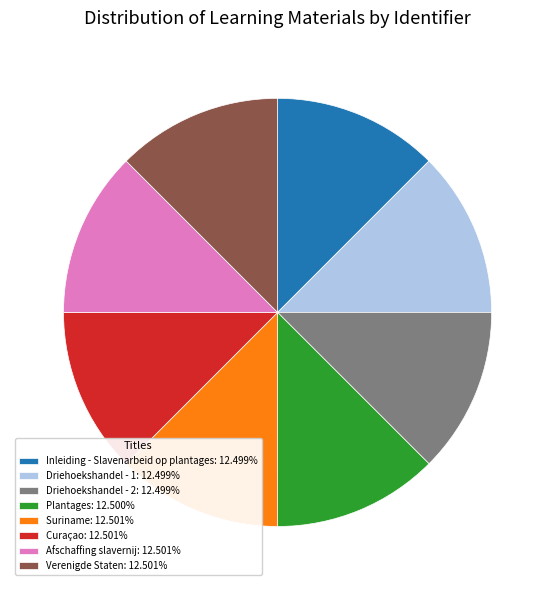

How many slices are in this pie chart?

8